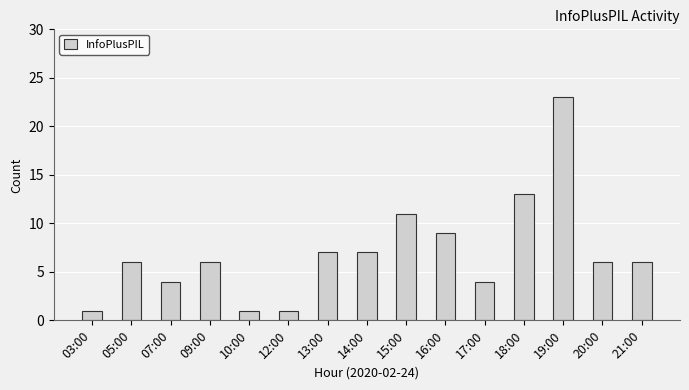

Between 14:00 and 19:00, which is larger?

19:00